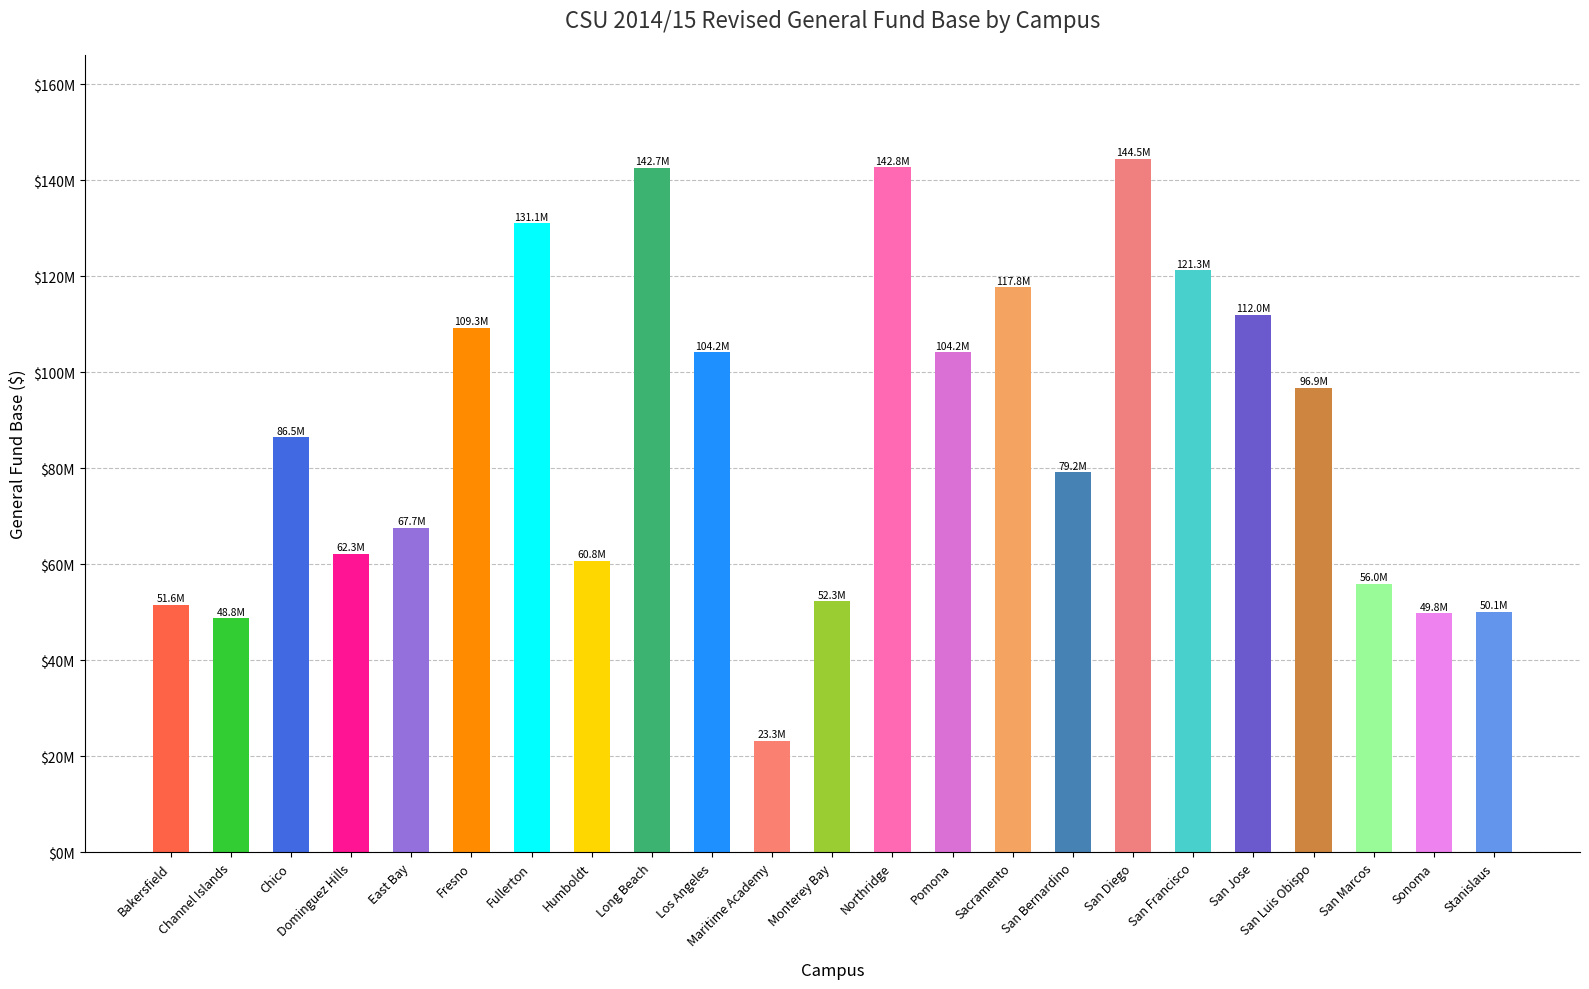

Is it true that the value at Monterey Bay is 52348983.0?

True